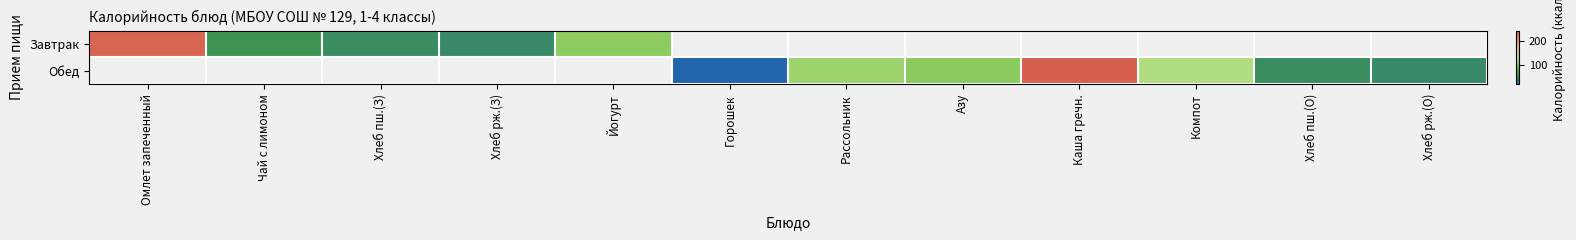

Is it true that Завтрак equals 54.8 at Хлеб пш.(З)?

True